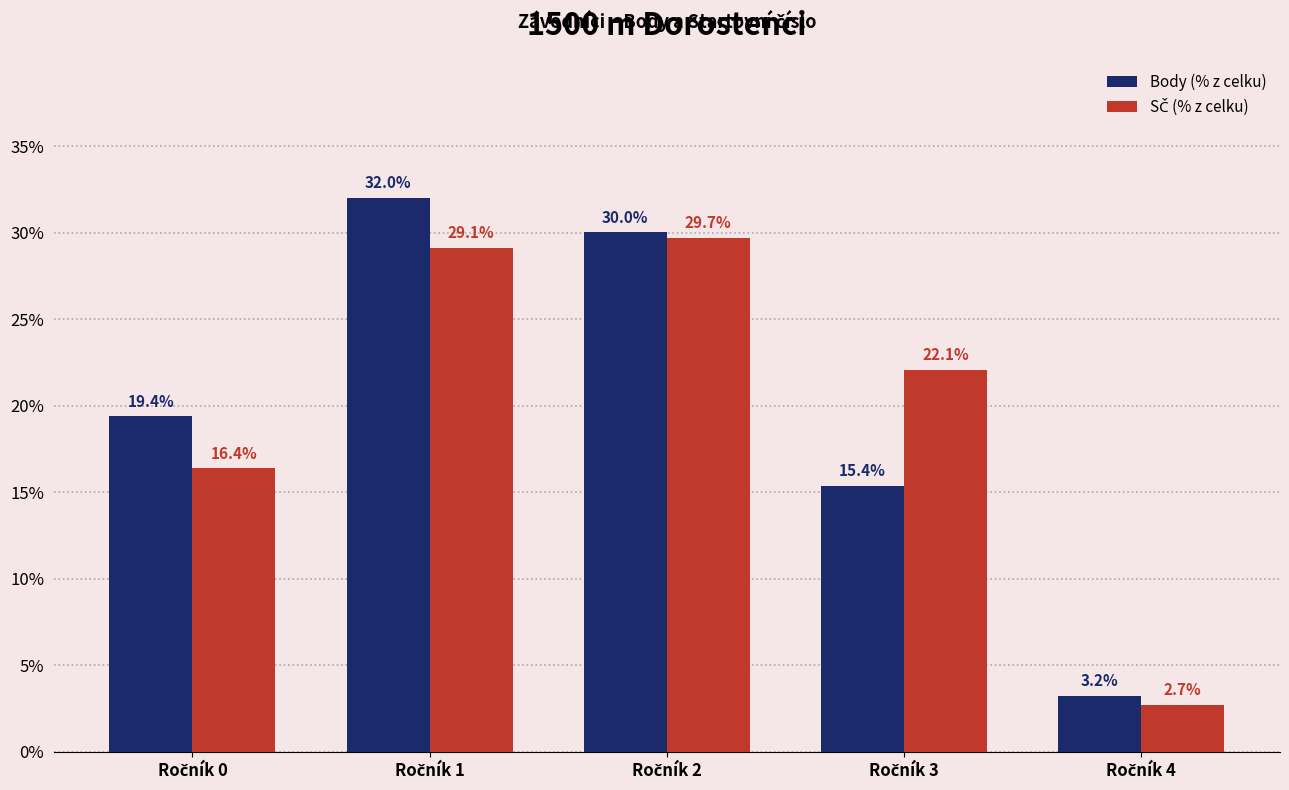

What is the minimum value shown in the chart?

2.7